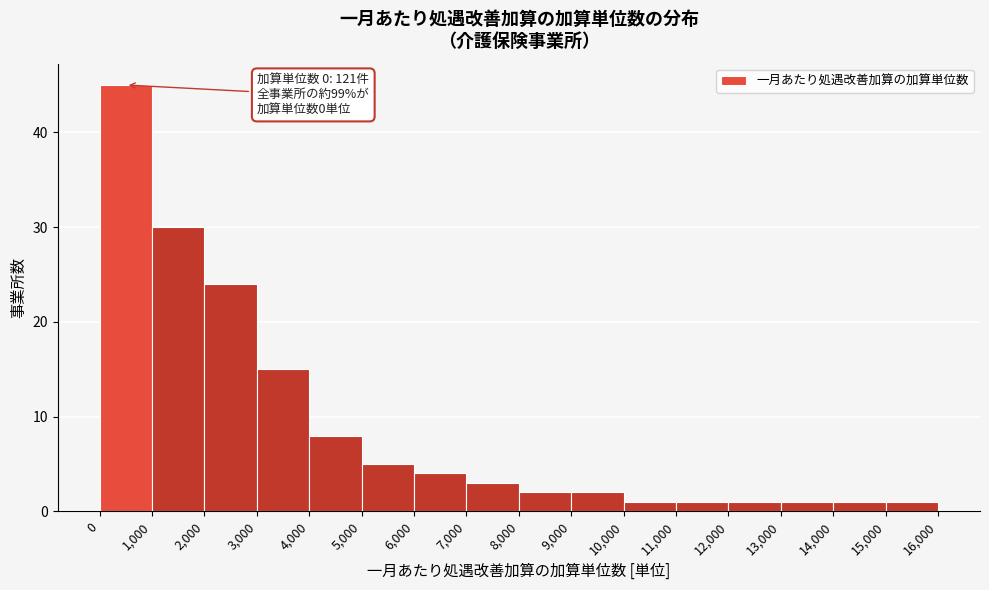

Over which range of the x-axis is the bar tallest?

0 to 1,000